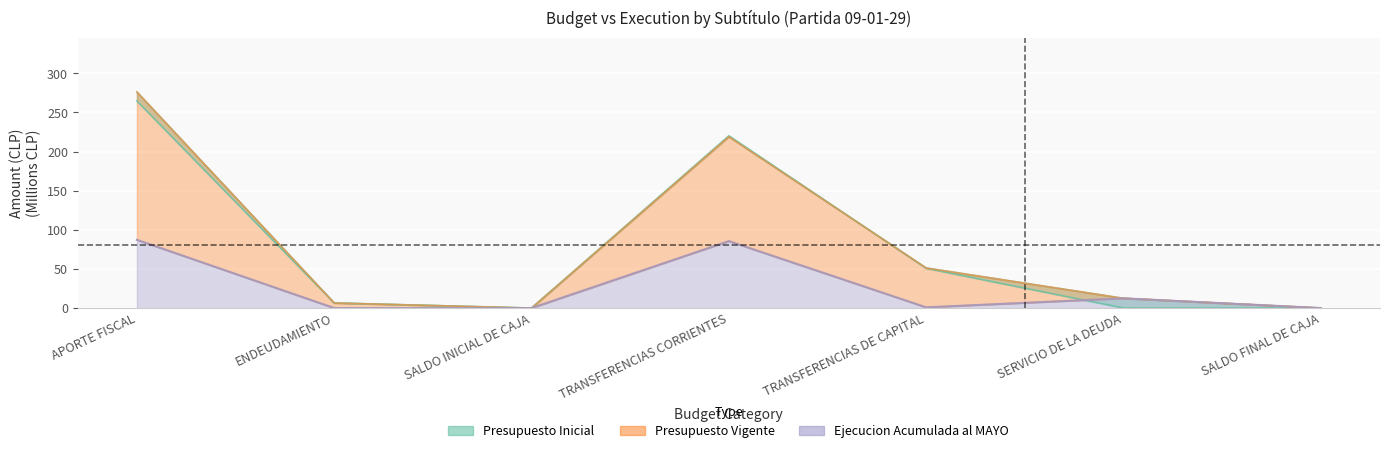

What is the difference between the maximum and second lowest values in the Presupuesto Inicial series?

264.6